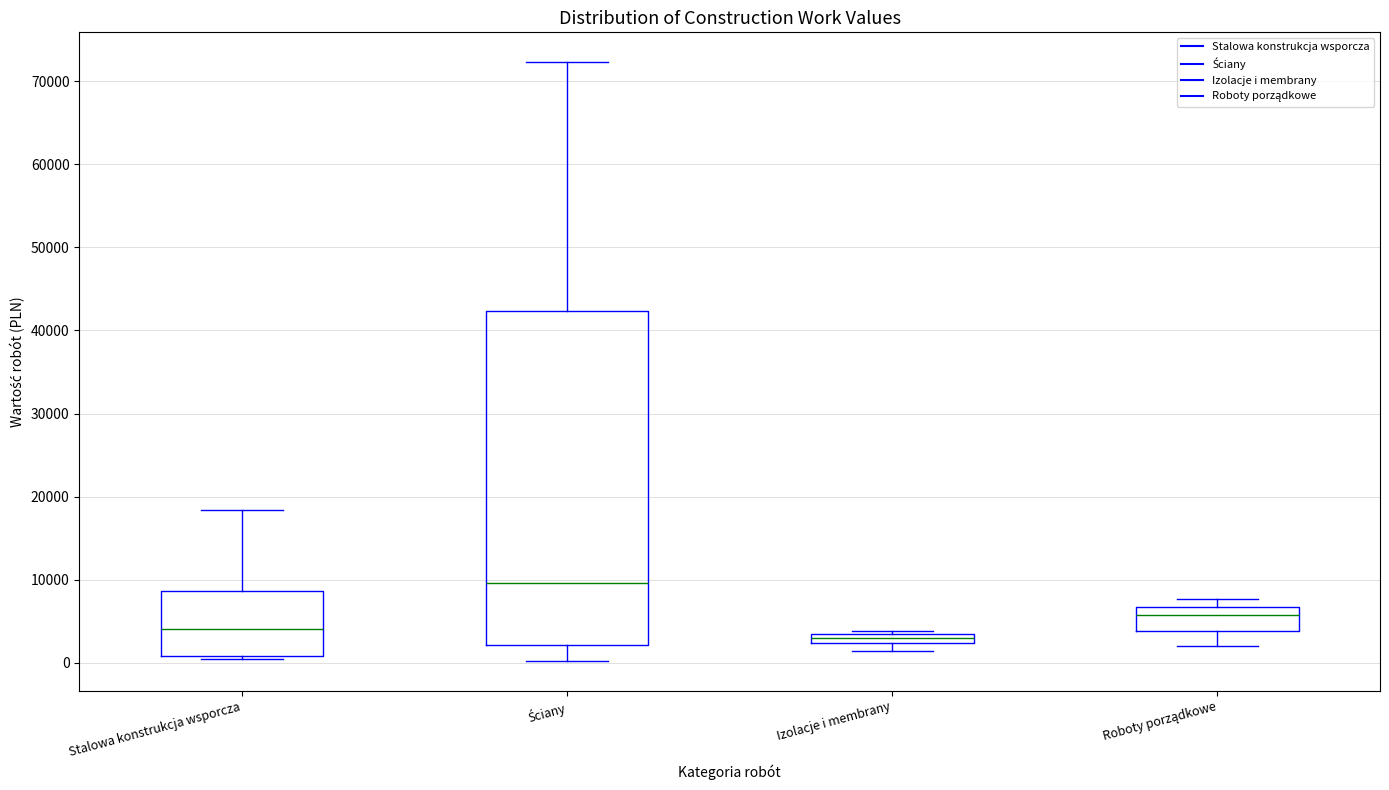

Which box's median line is the lowest?

Izolacje i membrany